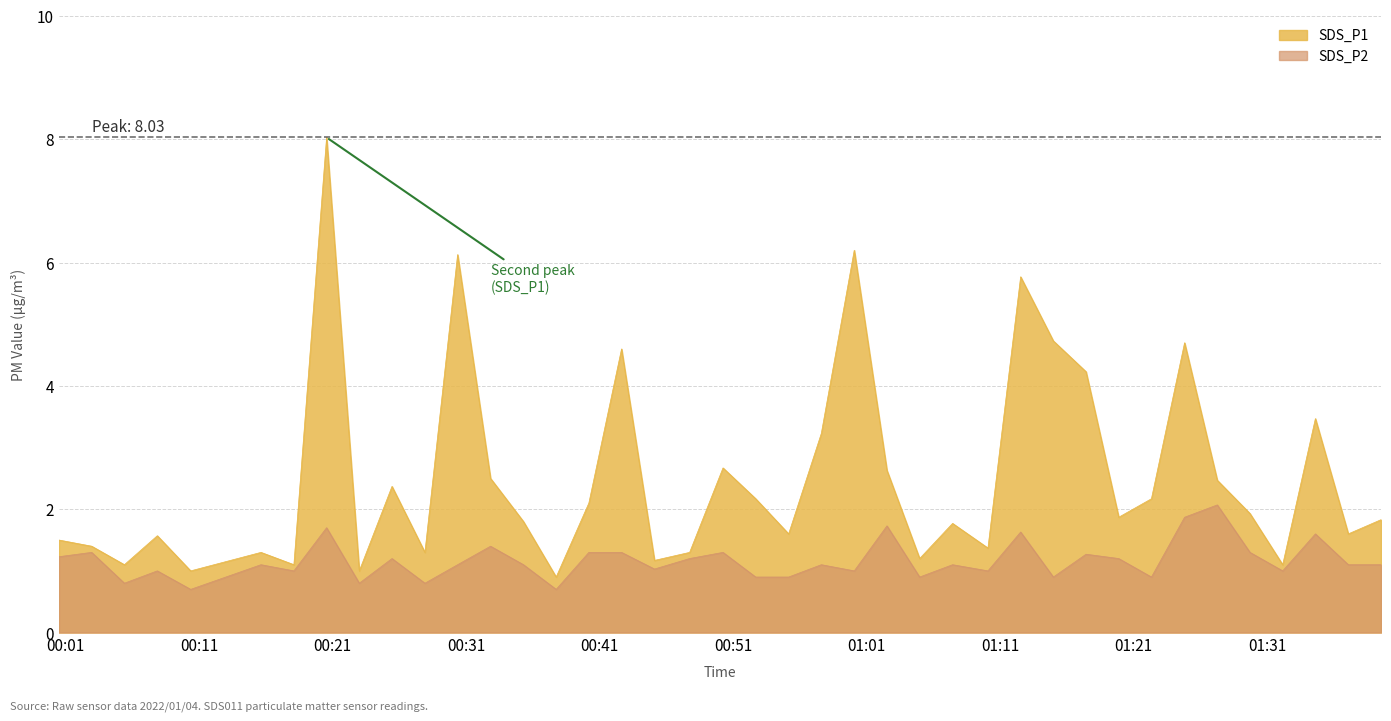

Which series has the widest spread of values?

SDS_P1